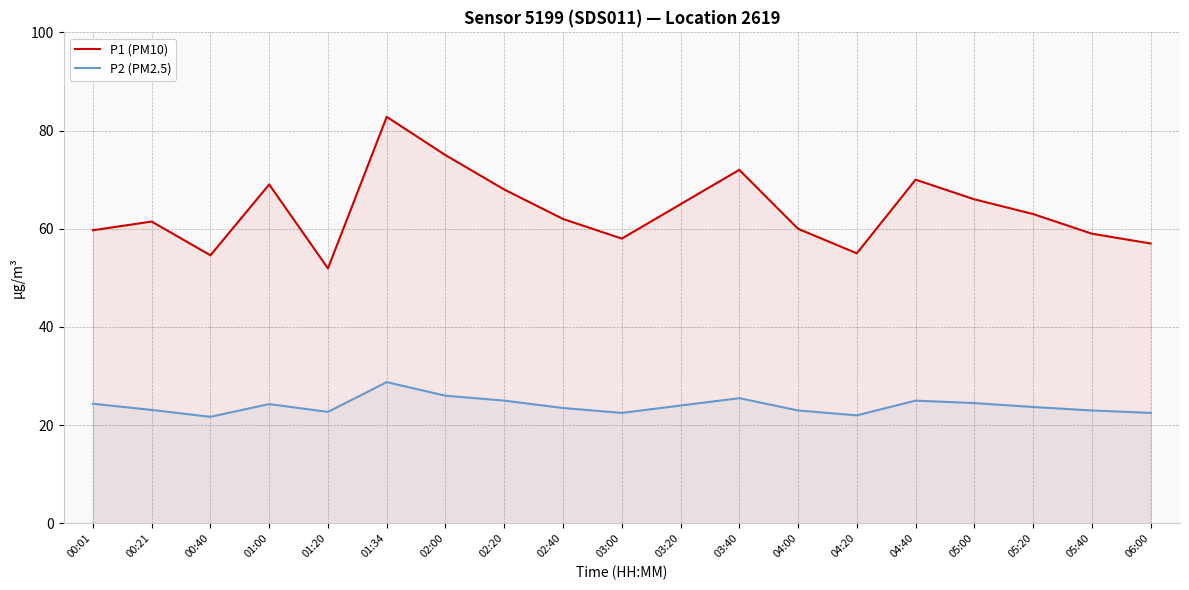

Reading left to right, list all the values displayed in this chart.

P1 (PM10): 00:01=59.7	00:21=61.5	00:40=54.6	01:00=69.0	01:20=51.9	01:34=82.8	02:00=75.0	02:20=68.0	02:40=62.0	03:00=58.0	03:20=65.0	03:40=72.0	04:00=60.0	04:20=55.0	04:40=70.0	05:00=66.0	05:20=63.0	05:40=59.0	06:00=57.0
P2 (PM2.5): 00:01=24.4	00:21=23.1	00:40=21.7	01:00=24.3	01:20=22.7	01:34=28.8	02:00=26.0	02:20=25.0	02:40=23.5	03:00=22.5	03:20=24.0	03:40=25.5	04:00=23.0	04:20=22.0	04:40=25.0	05:00=24.5	05:20=23.7	05:40=23.0	06:00=22.5